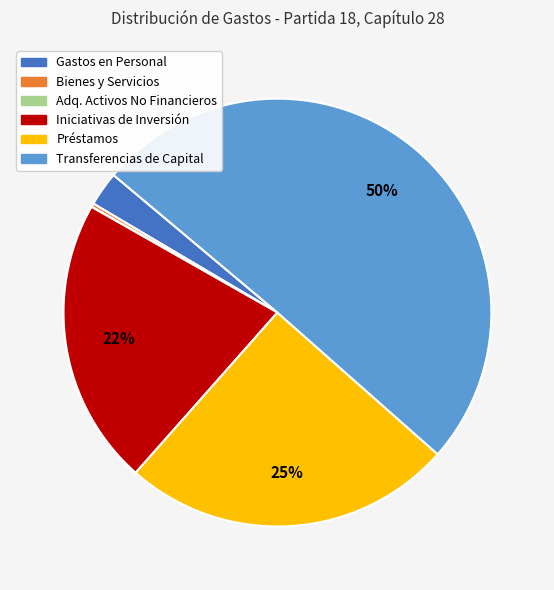

To the nearest percent, what is the average slice percentage?

17%